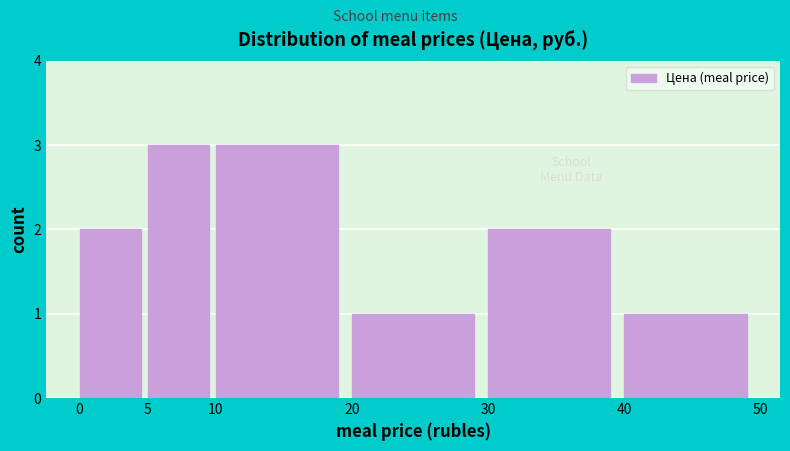

Reading left to right, transcribe this chart: for each bar, give the range it covers on the x-axis and its height. The values are not printed on the chart, so give them approximately, as read against the axis.

0 to 5: 2
5 to 10: 3
10 to 20: 3
20 to 30: 1
30 to 40: 2
40 to 50: 1